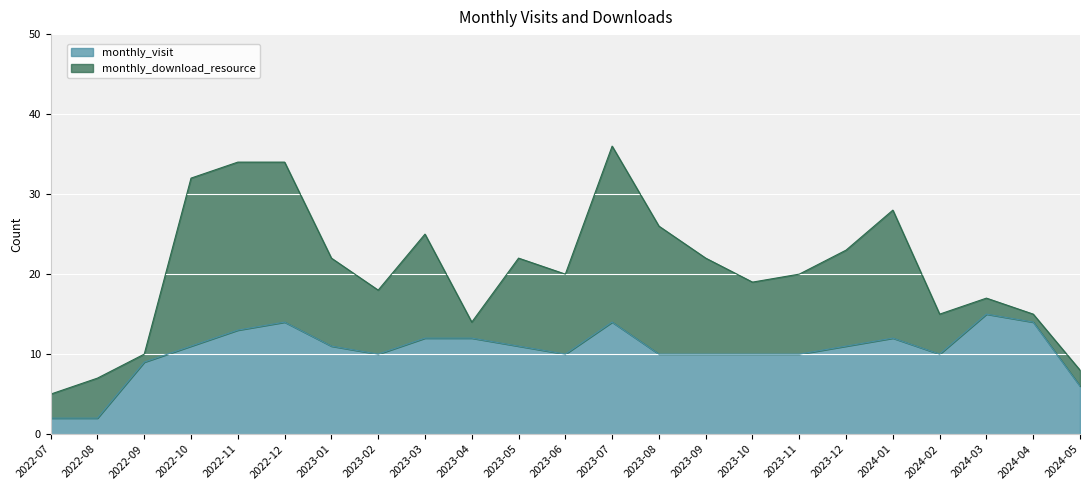

True or false: the data shows 6 at 2024-05.

True